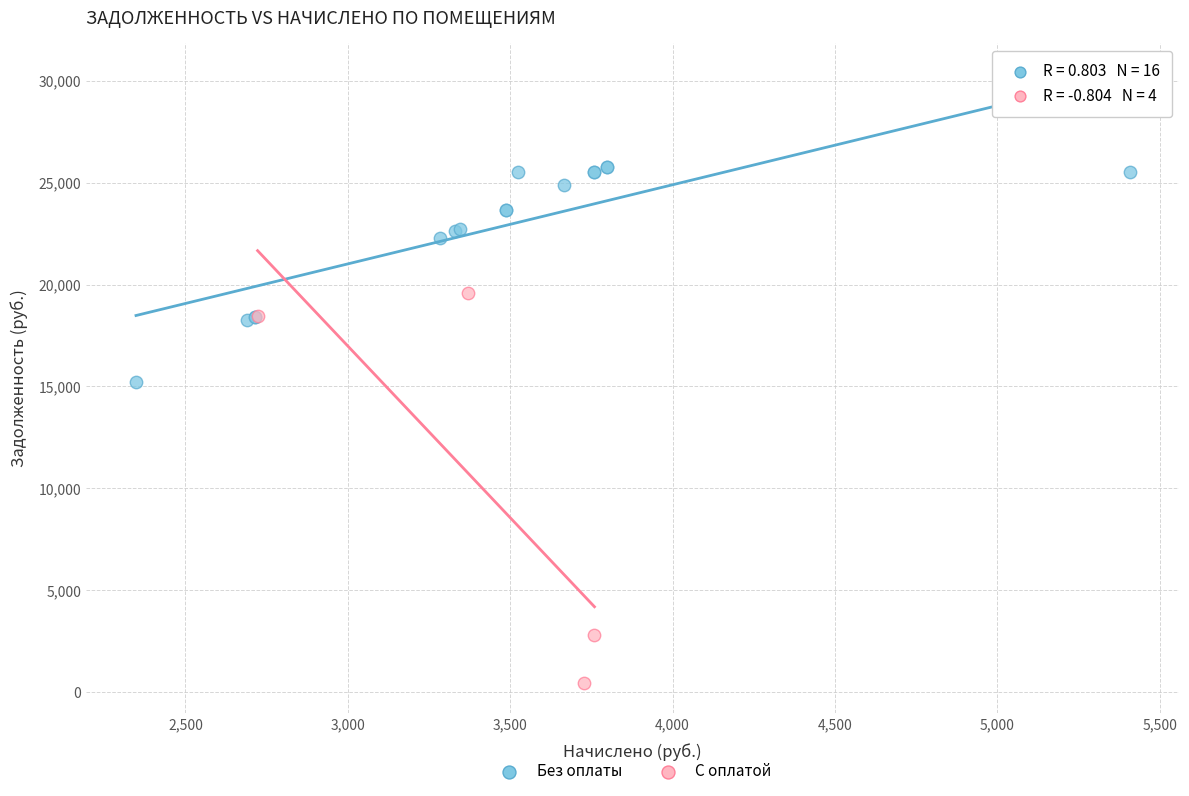

Which series reaches the maximum Y coordinate?

Без оплаты